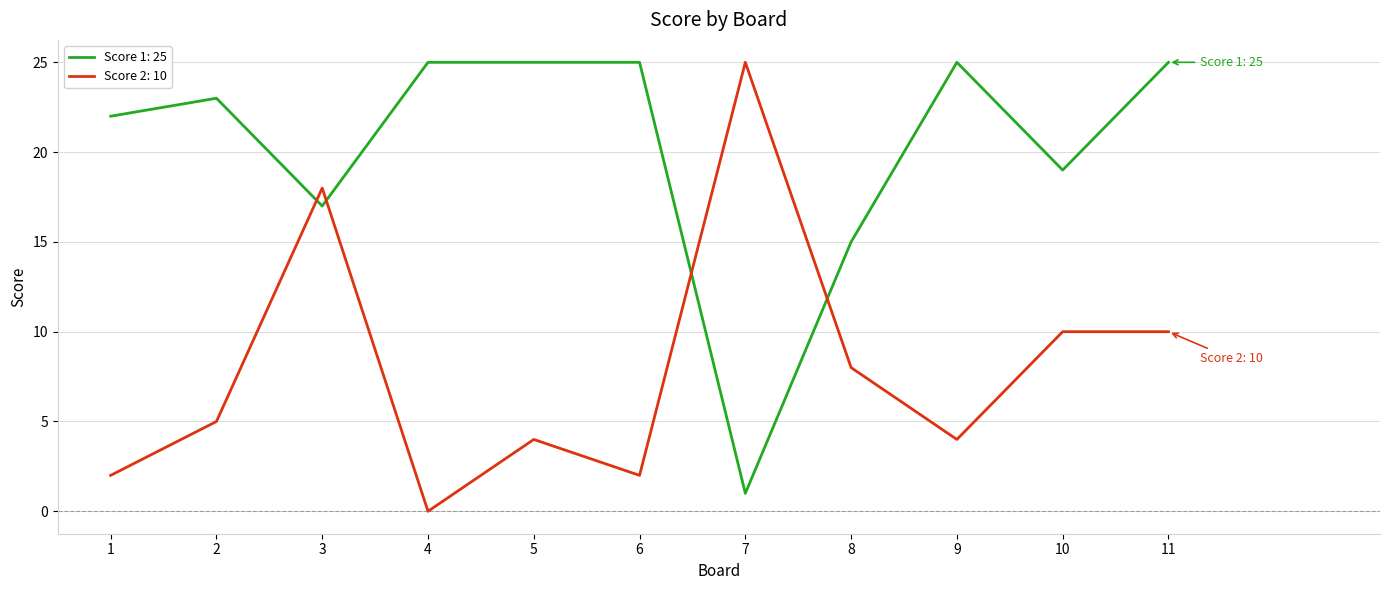

The value of Score 1: 25 at 7 is 0. True or false?

False